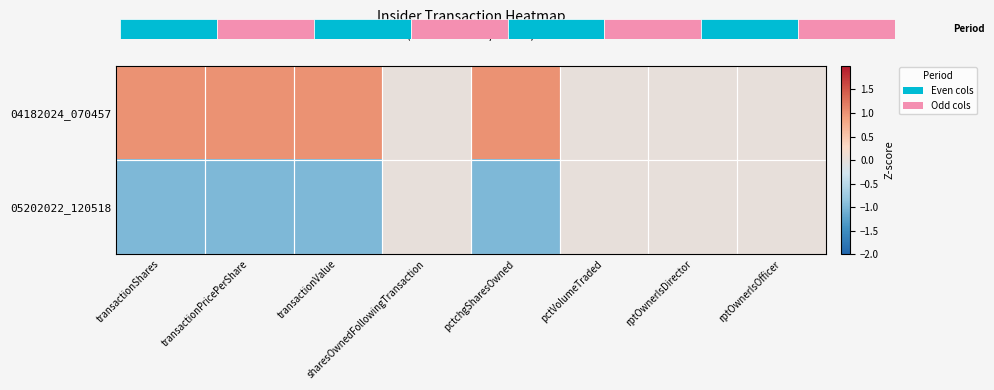

Reading left to right, what are all the values shown in this chart?

04182024_070457: transactionShares=1	transactionPricePerShare=1	transactionValue=1	sharesOwnedFollowingTransaction=0	pctchgSharesOwned=1	pctVolumeTraded=0	rptOwnerIsDirector=0	rptOwnerIsOfficer=0
05202022_120518: transactionShares=-1	transactionPricePerShare=-1	transactionValue=-1	sharesOwnedFollowingTransaction=0	pctchgSharesOwned=-1	pctVolumeTraded=0	rptOwnerIsDirector=0	rptOwnerIsOfficer=0